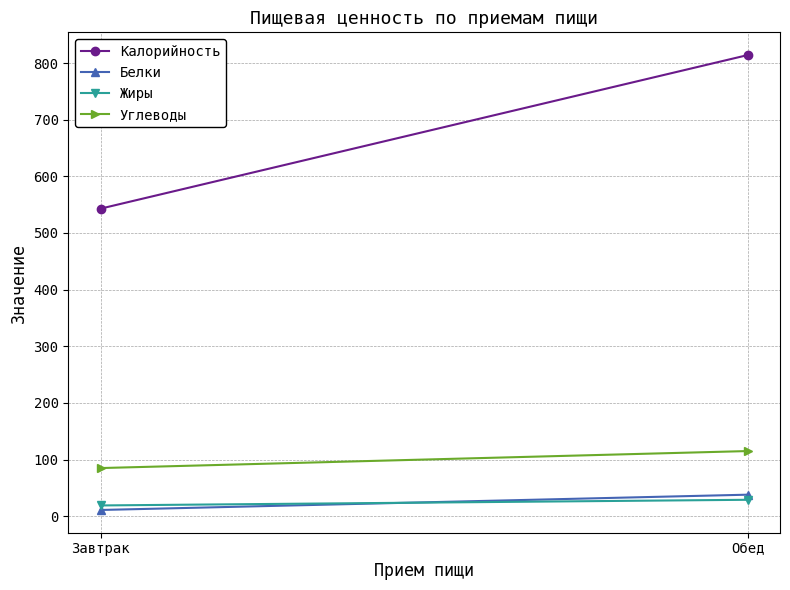

Reading left to right, what are all the values shown in this chart?

Калорийность: Завтрак=543	Обед=814
Белки: Завтрак=11	Обед=38
Жиры: Завтрак=19	Обед=29
Углеводы: Завтрак=85	Обед=115